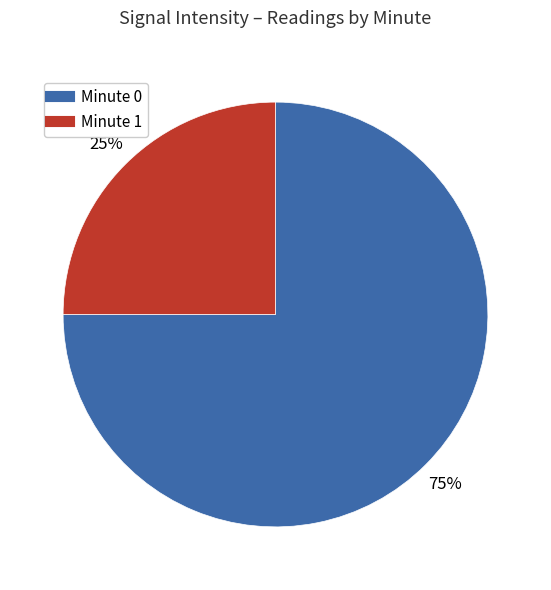

Does any single category account for the majority?

Yes